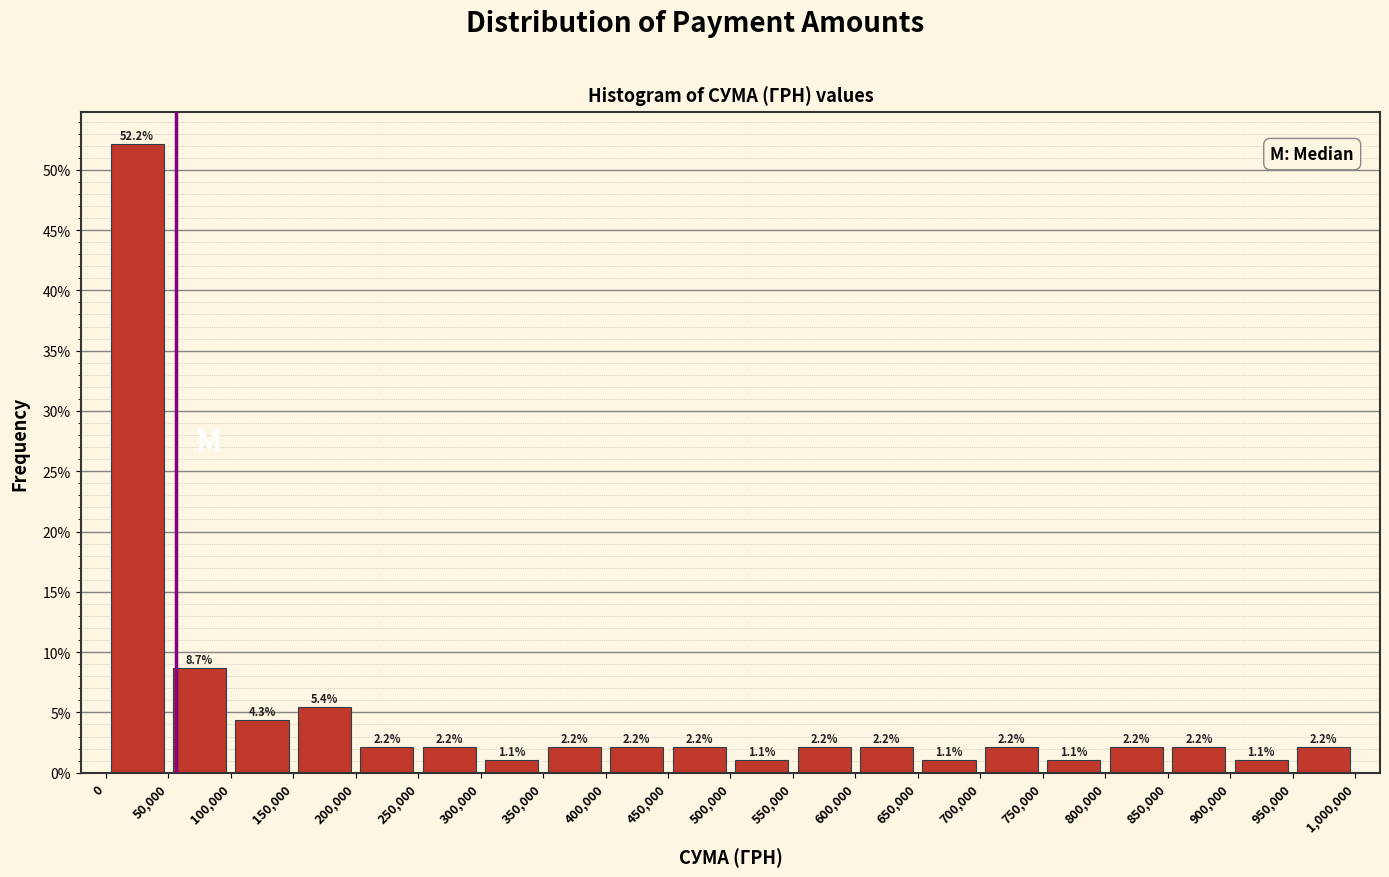

Reading left to right, list every bar in this chart as the range it spans on the x-axis followed by its height.

0 to 50,000: 52.2
50,000 to 100,000: 8.7
100,000 to 150,000: 4.3
150,000 to 200,000: 5.4
200,000 to 250,000: 2.2
250,000 to 300,000: 2.2
300,000 to 350,000: 1.1
350,000 to 400,000: 2.2
400,000 to 450,000: 2.2
450,000 to 500,000: 2.2
500,000 to 550,000: 1.1
550,000 to 600,000: 2.2
600,000 to 650,000: 2.2
650,000 to 700,000: 1.1
700,000 to 750,000: 2.2
750,000 to 800,000: 1.1
800,000 to 850,000: 2.2
850,000 to 900,000: 2.2
900,000 to 950,000: 1.1
950,000 to 1,000,000: 2.2